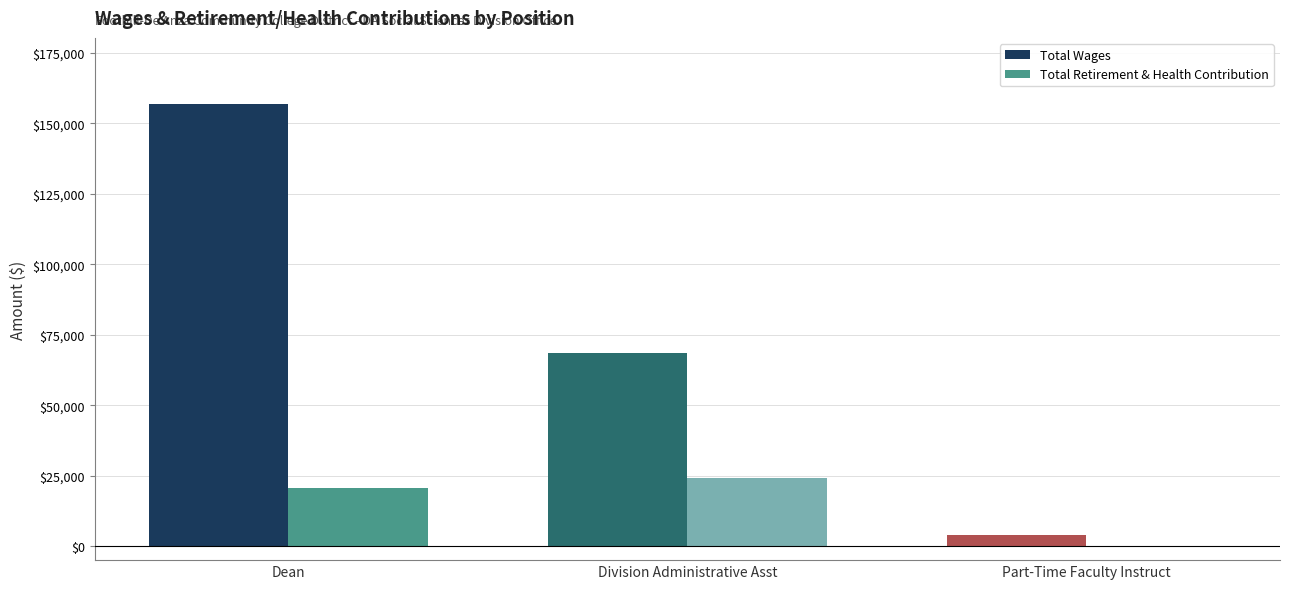

Is the value of Total Wages at Division Administrative Asst greater than the value of Total Retirement & Health Contribution at Part-Time Faculty Instruct?

Yes